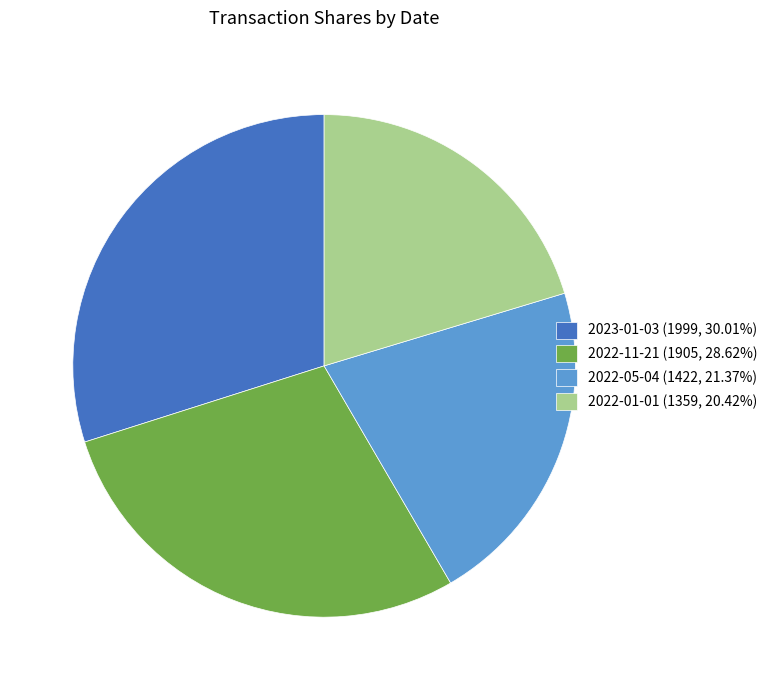

How many slices are in this pie chart?

4